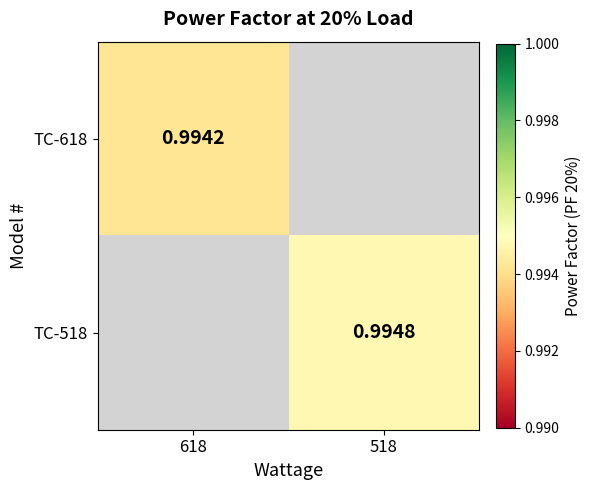

Where is TC-618 nearest to the value 0?

618